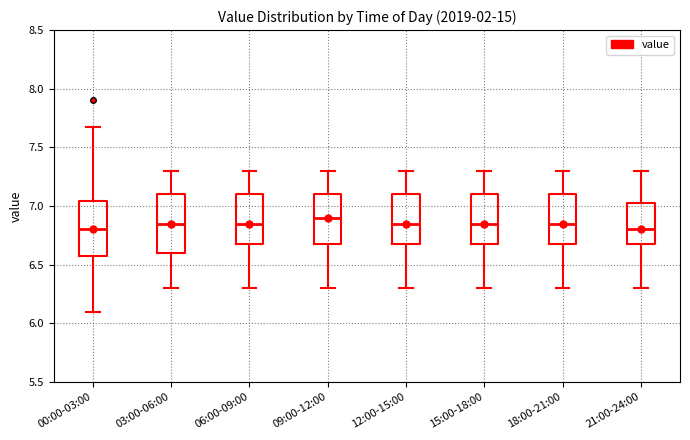

Reading left to right, read every box against the y-axis: the position of its median line, the range the box covers, and the ends of its whiskers. The values are not printed on the chart, so give them approximately, as read against the axis.

00:00-03:00: median 6.80, box 6.60 to 7.05, whiskers 6.10 to 7.65
03:00-06:00: median 6.85, box 6.60 to 7.10, whiskers 6.30 to 7.30
06:00-09:00: median 6.85, box 6.70 to 7.10, whiskers 6.30 to 7.30
09:00-12:00: median 6.90, box 6.70 to 7.10, whiskers 6.30 to 7.30
12:00-15:00: median 6.85, box 6.70 to 7.10, whiskers 6.30 to 7.30
15:00-18:00: median 6.85, box 6.70 to 7.10, whiskers 6.30 to 7.30
18:00-21:00: median 6.85, box 6.70 to 7.10, whiskers 6.30 to 7.30
21:00-24:00: median 6.80, box 6.70 to 7.05, whiskers 6.30 to 7.30